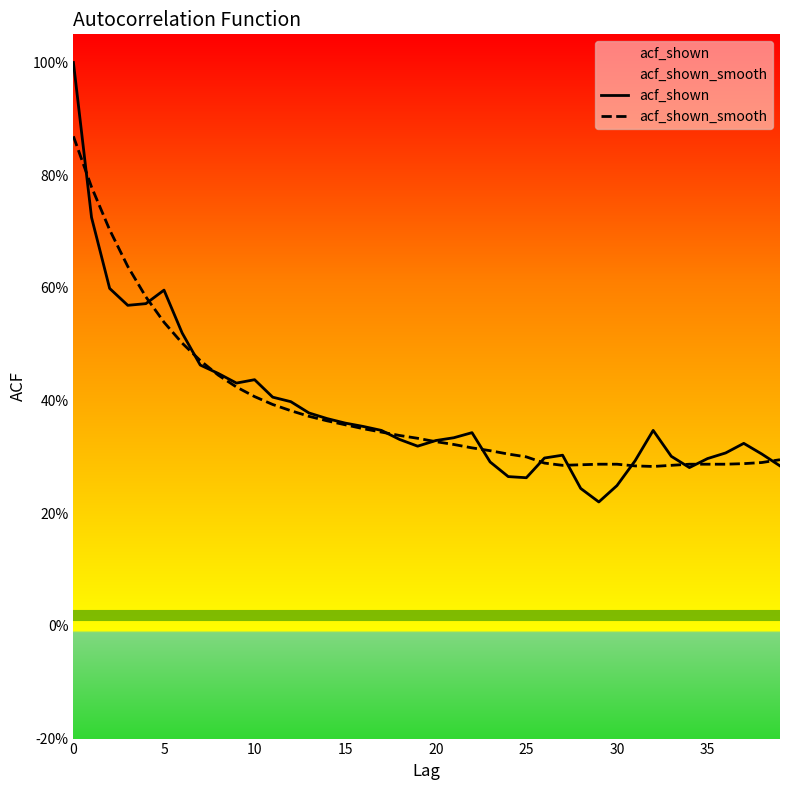

Rank the series at 37 from lowest to highest value.

acf_shown_smooth, acf_shown